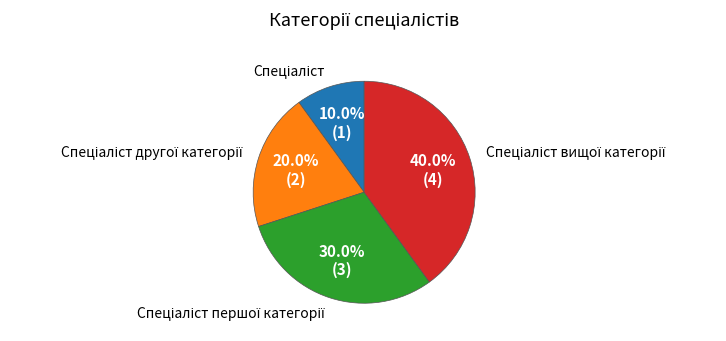

Is there a majority slice in this chart?

No